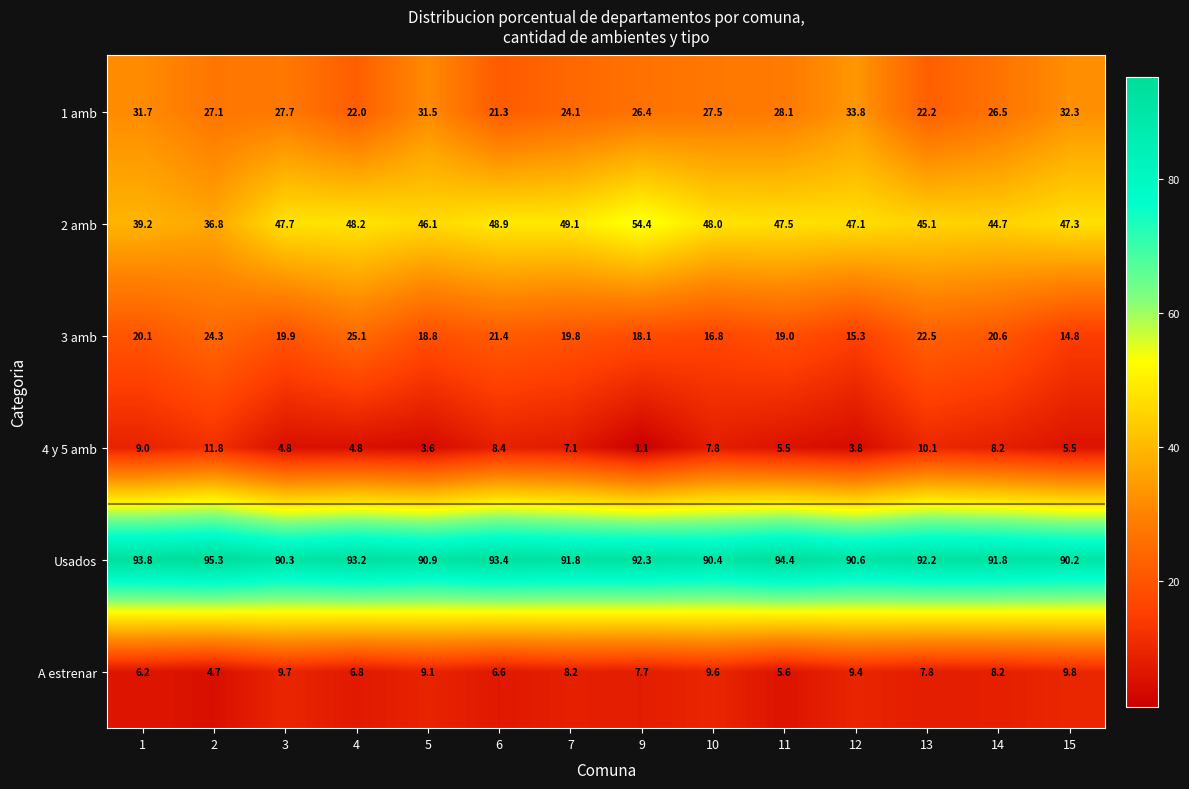

Which series changed the most between 13 and 14?

1 amb